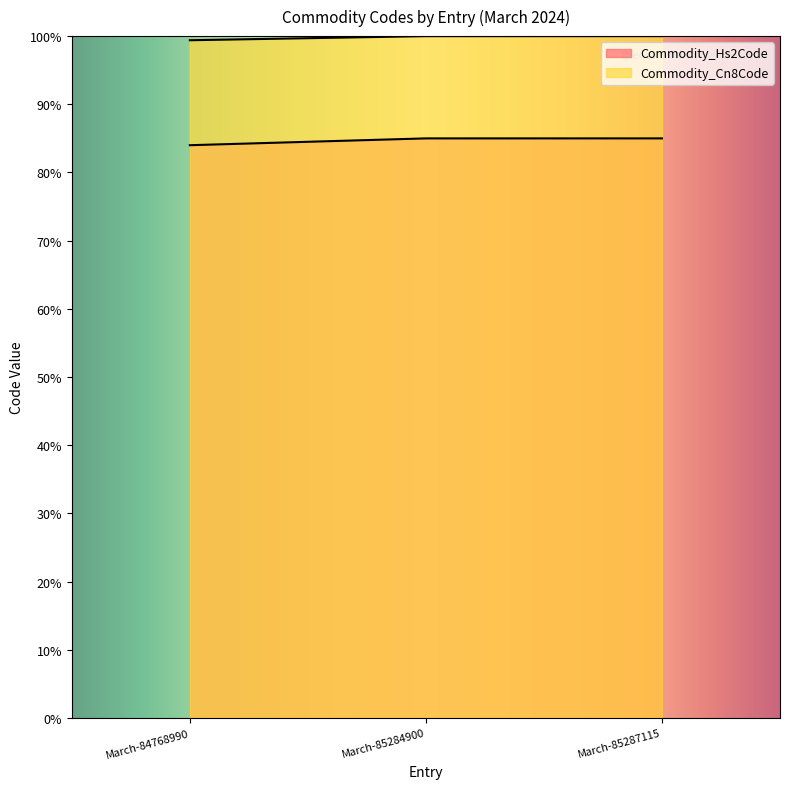

At which label does Commodity_Hs2Code reach its minimum?

March-84768990